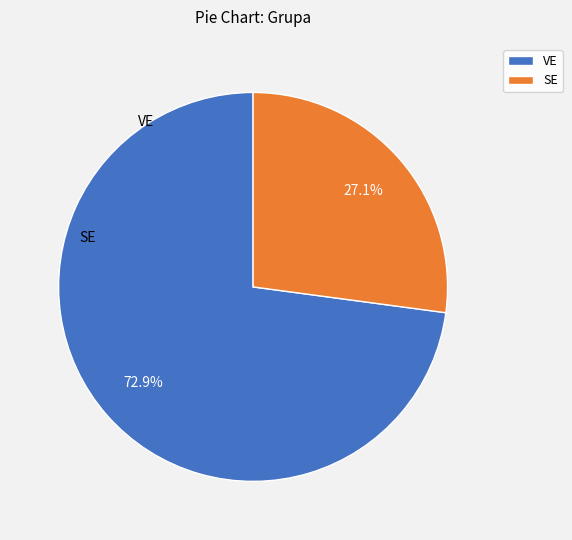

What percentage is NOT represented by SE?

72.9%